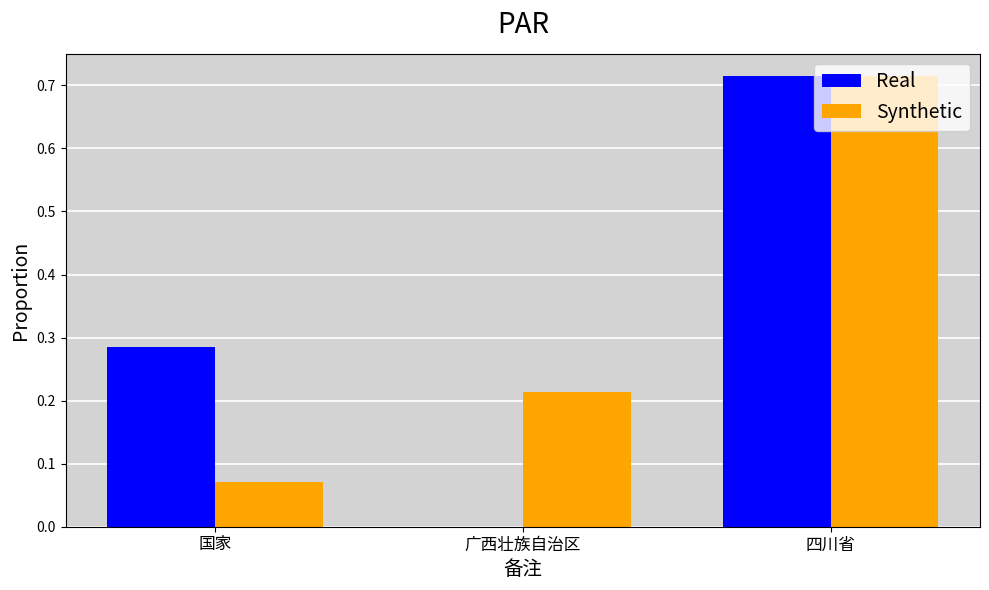

Which category has the highest value in the Synthetic series?

四川省